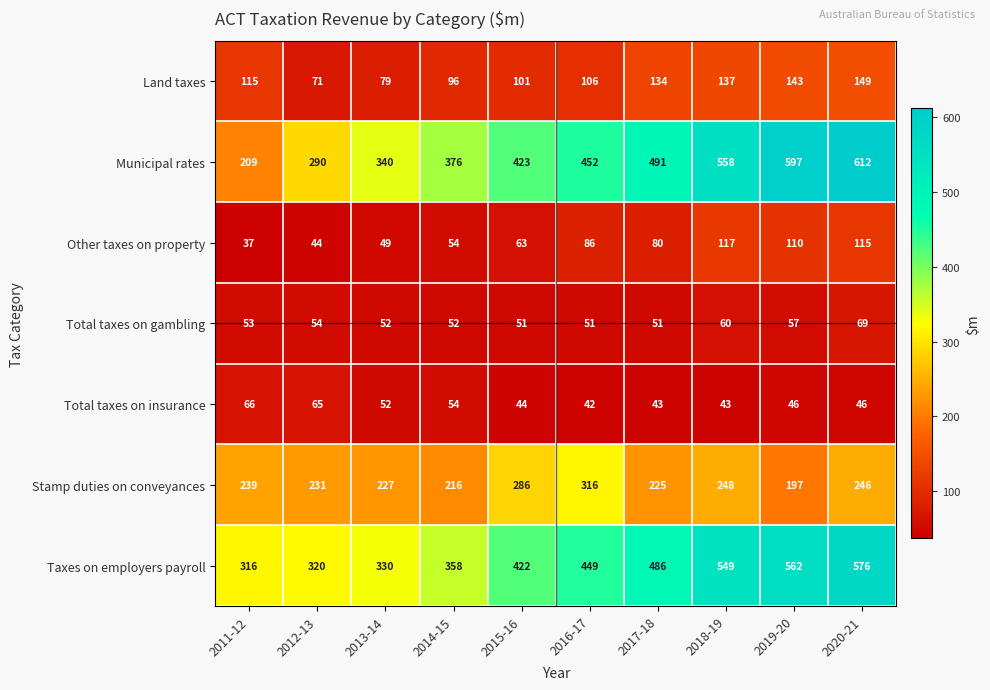

How many distinct data groups are displayed?

7